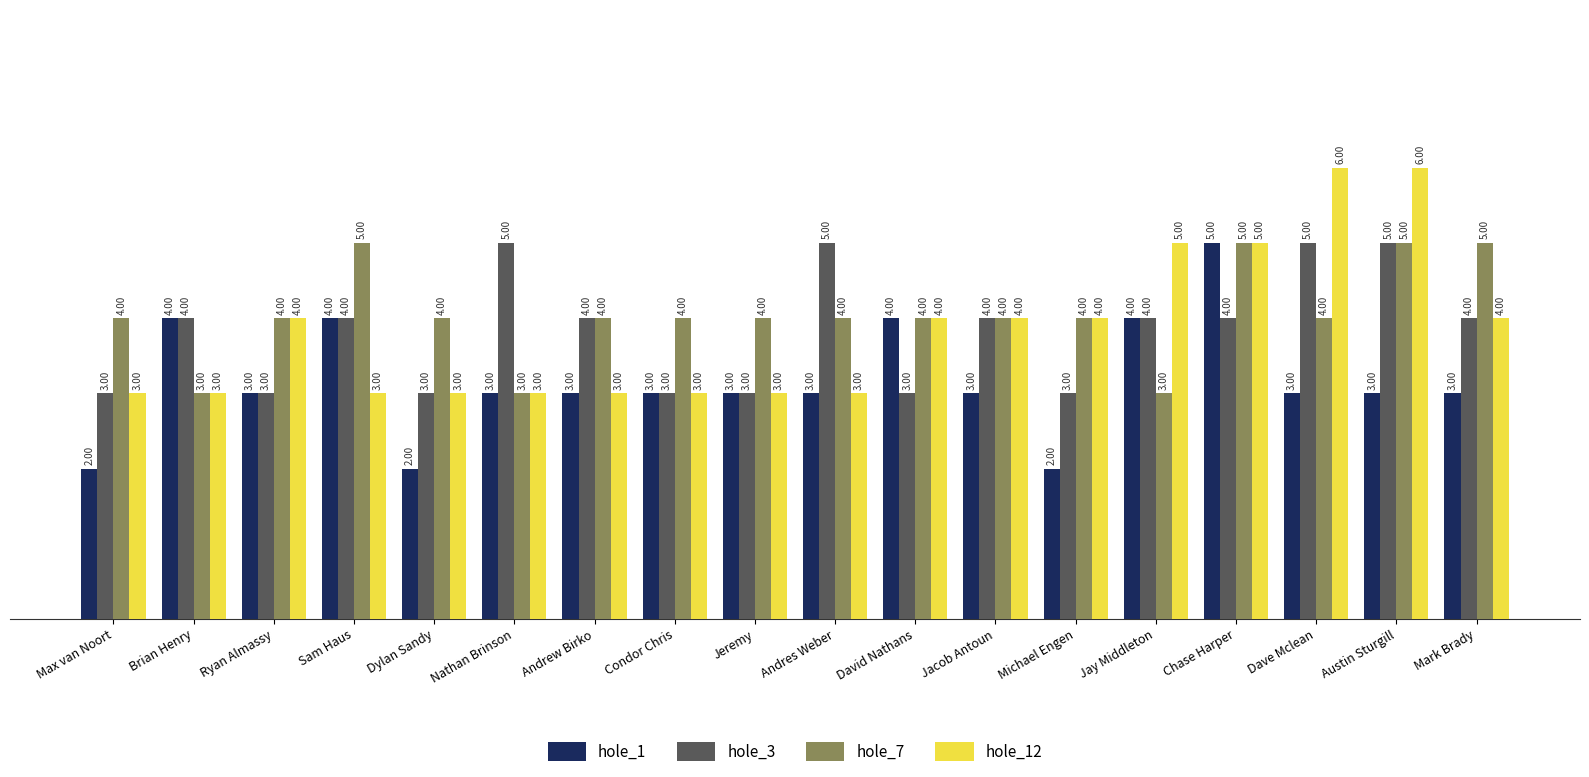

How many bars are there in total?

72